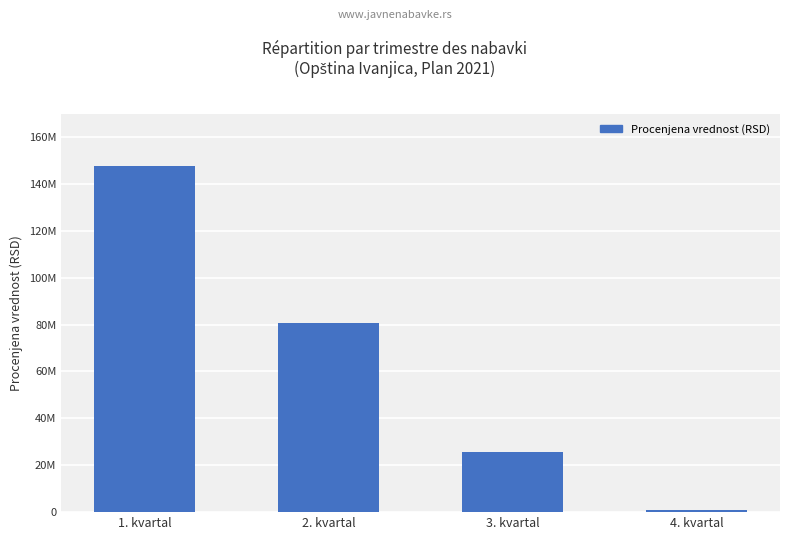

Are the bars horizontal?

No